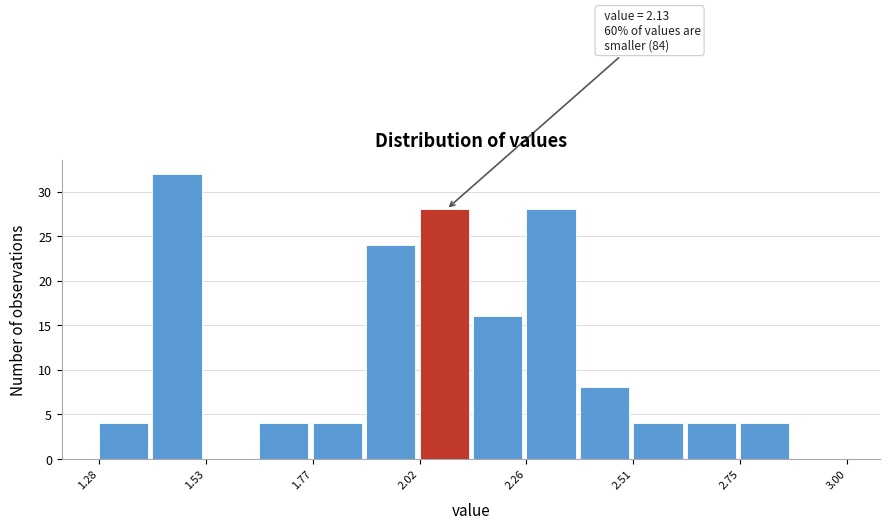

Around what value on the x-axis is the tallest bar? Give the approximate position of its centre, as read against the axis.

1.45